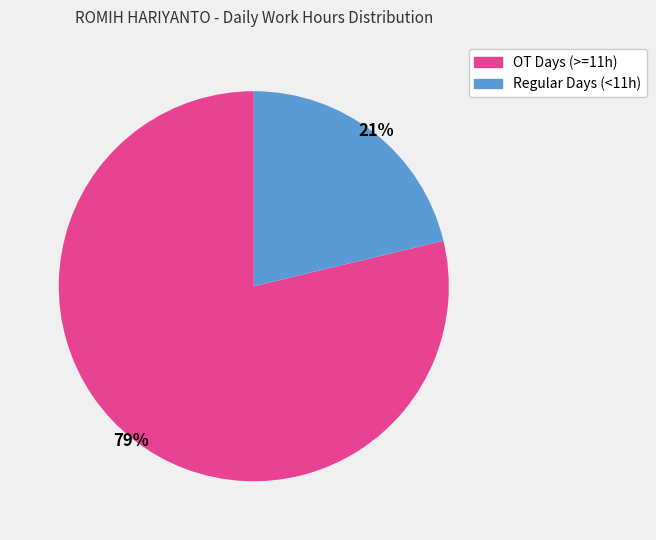

Is there a majority slice in this chart?

Yes